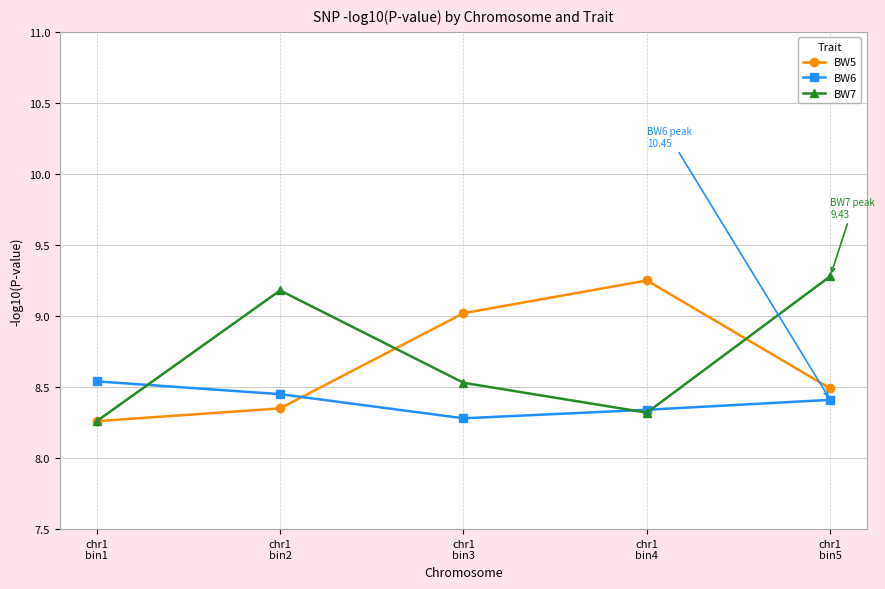

After their last crossing, which series has the higher values: BW5 or BW6?

BW5